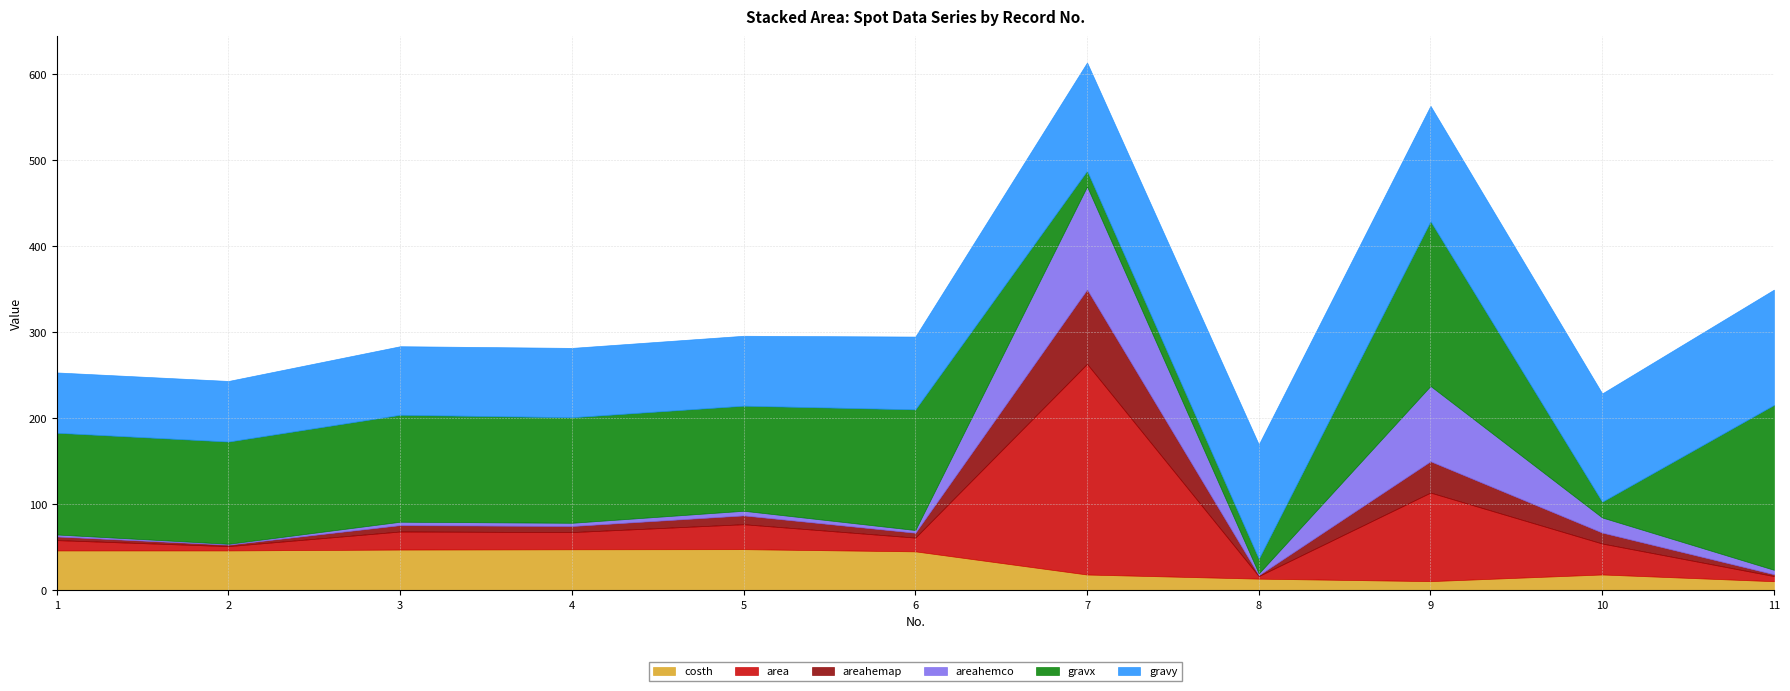

What is the highest value of the costh series?

47.6